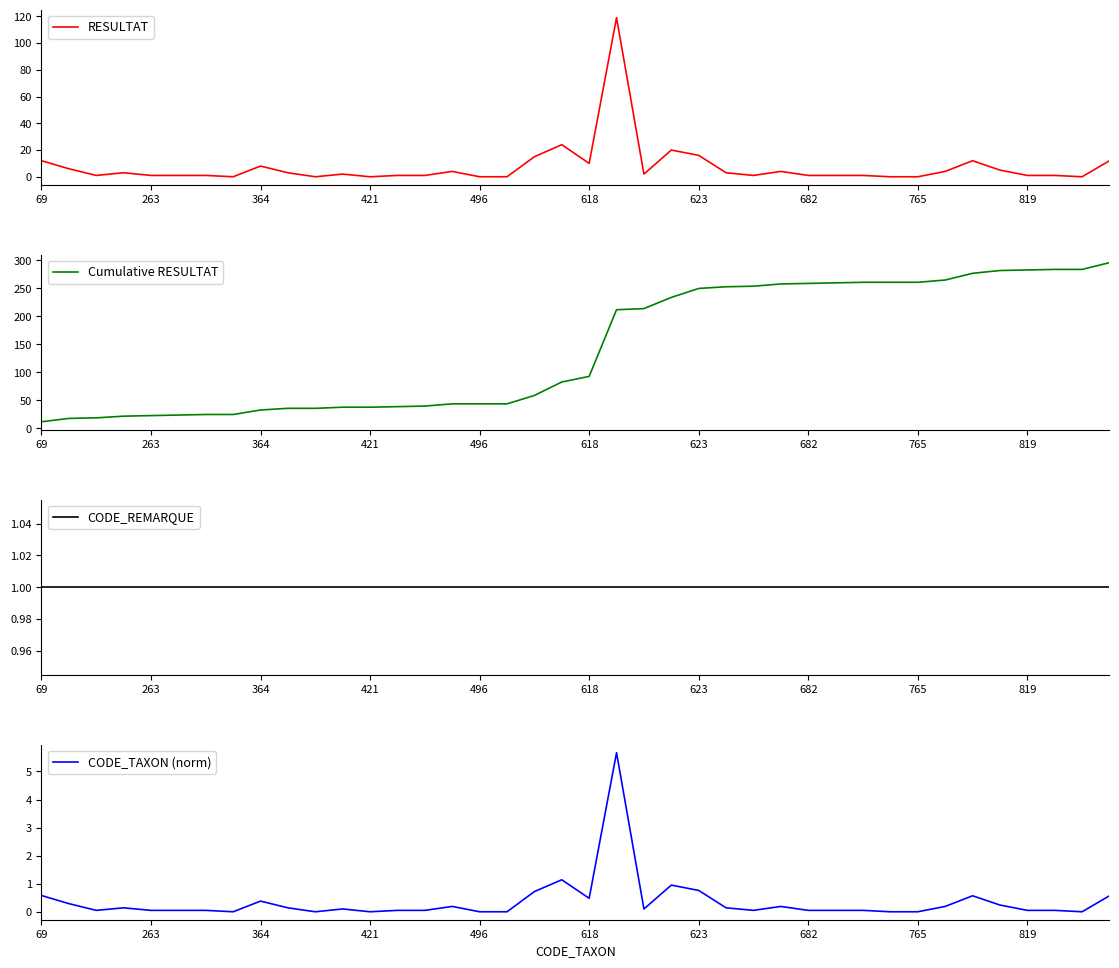

True or false: RESULTAT and CODE_TAXON (norm) intersect in this chart.

False